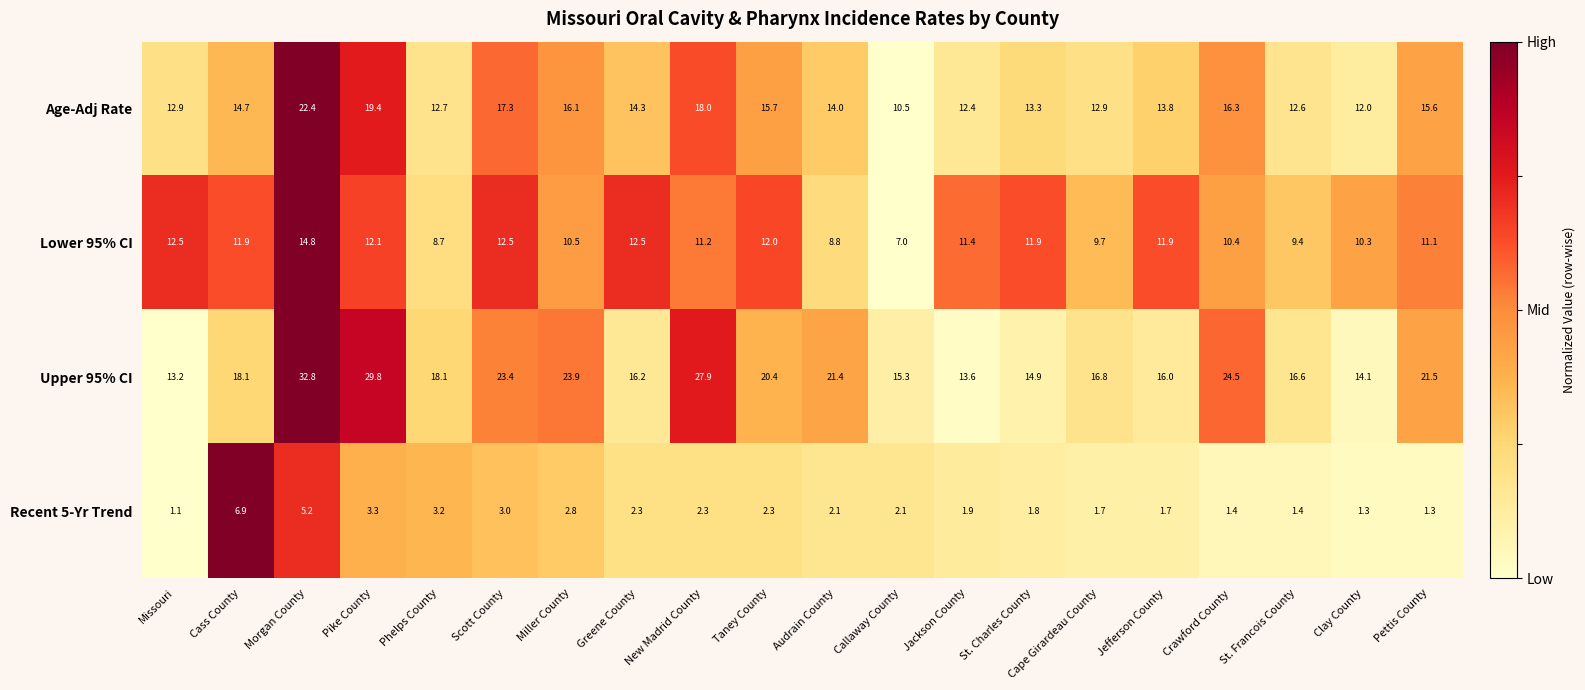

At which label does Recent 5-Yr Trend first exceed 2?

Cass County